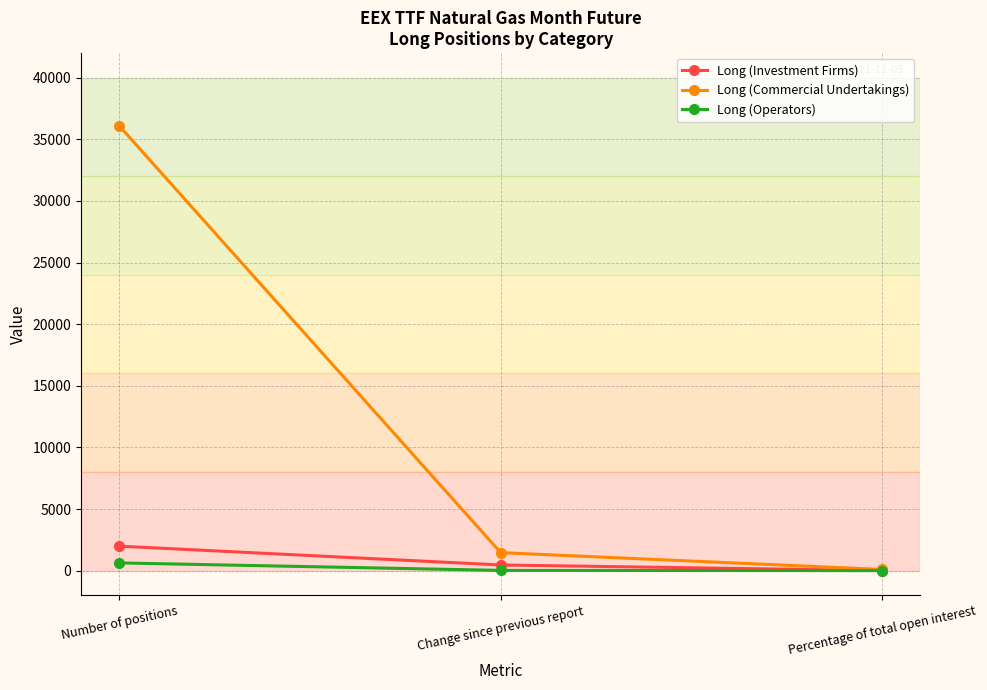

What is the spread (max minus min) of values at Number of positions?

35480.7